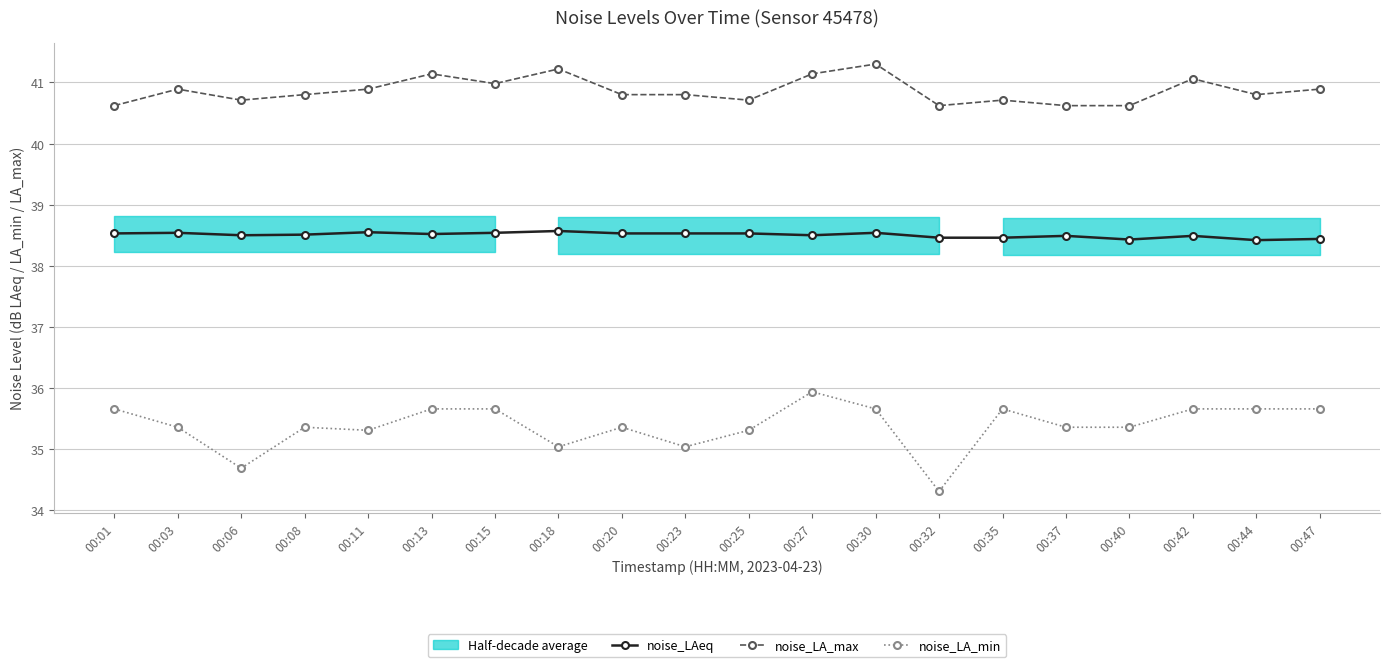

True or false: noise_LA_min and noise_LAeq intersect in this chart.

False